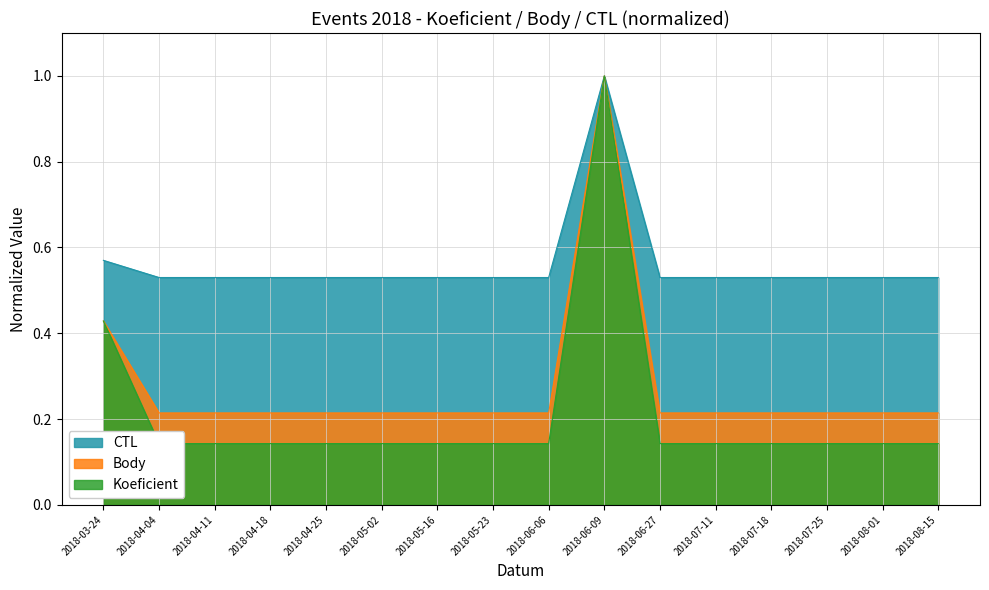

Is the value of CTL_norm at 2018-07-11 greater than the value of Koeficient at 2018-04-04?

Yes